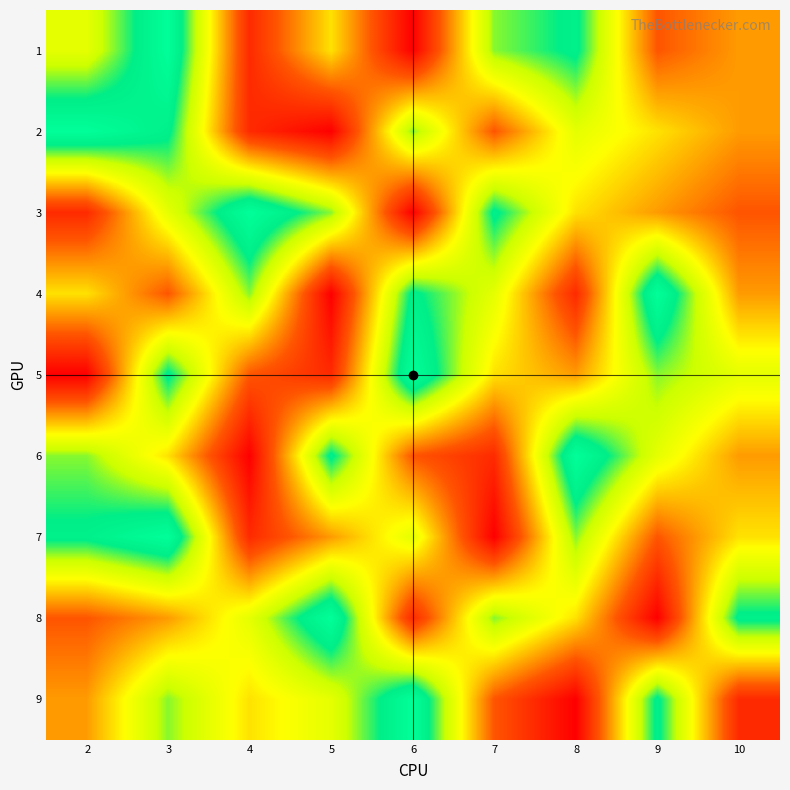

What is the spread (max minus min) of values at 9?

8